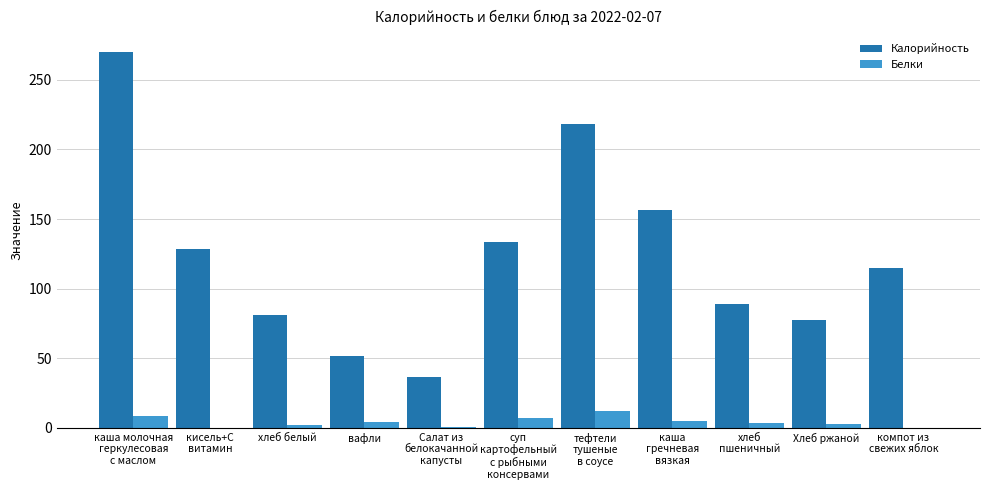

Read the Белки value at каша молочная
геркулесовая
с маслом.

8.3